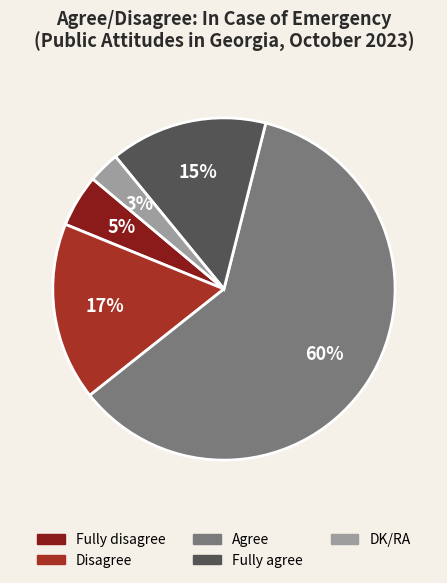

The Fully agree slice represents 1% of the pie. True or false?

False